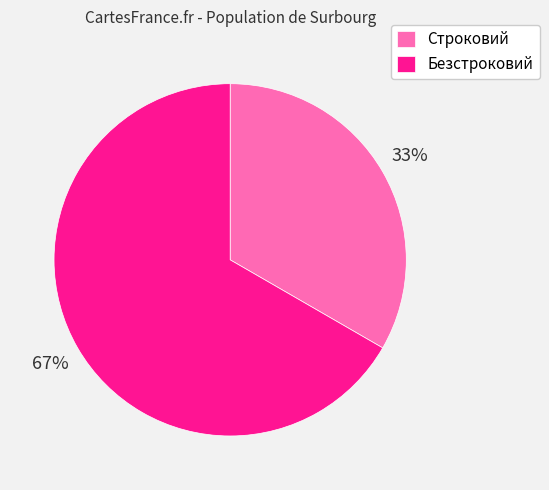

To the nearest percent, what is the average slice percentage?

50%